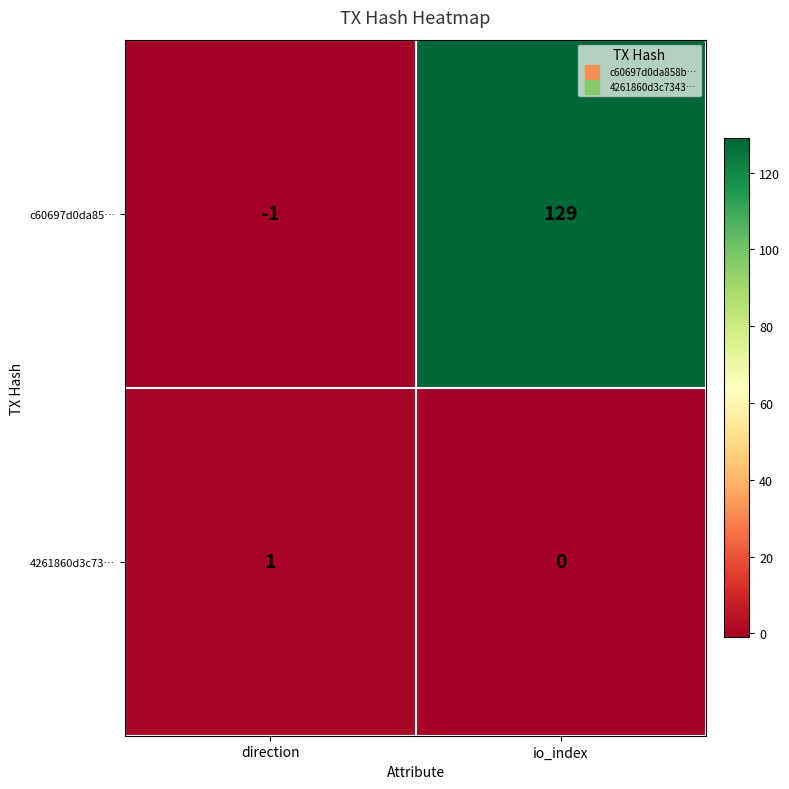

Where is 4261860d3c73… nearest to the value 0?

io_index